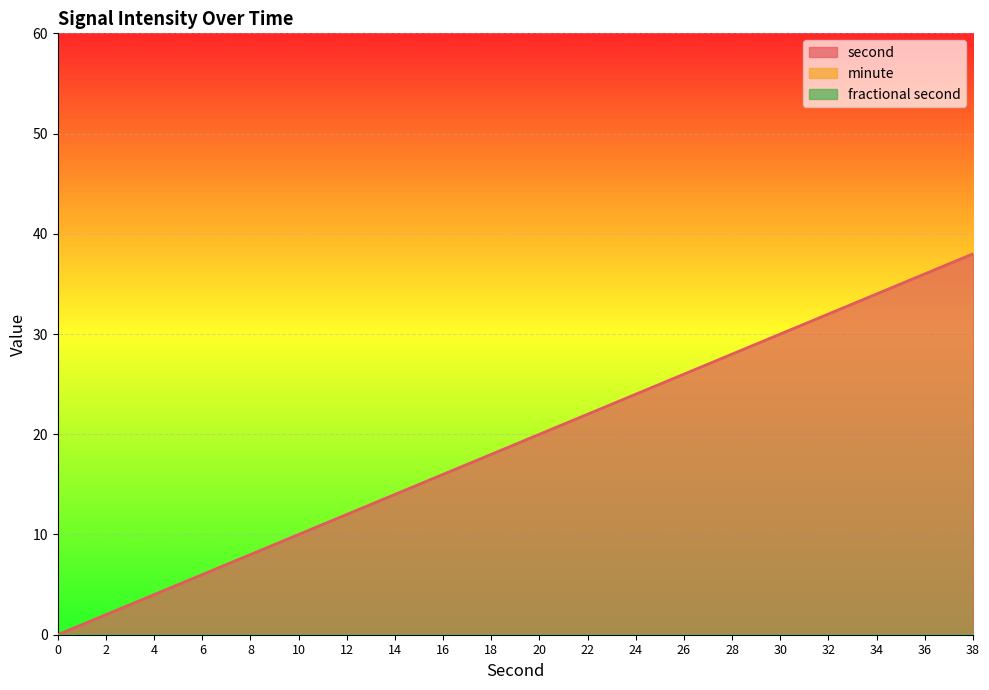

Does the chart display data point markers on the line(s)?

No